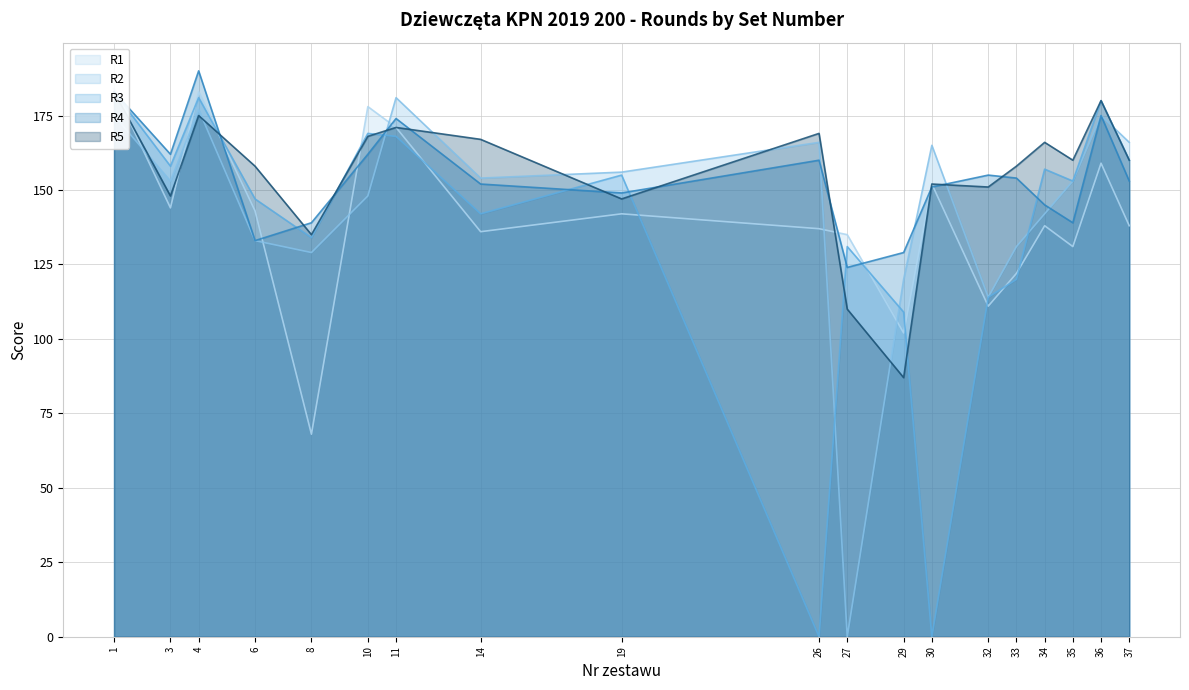

The R3 series shows 74 at 6. True or false?

False